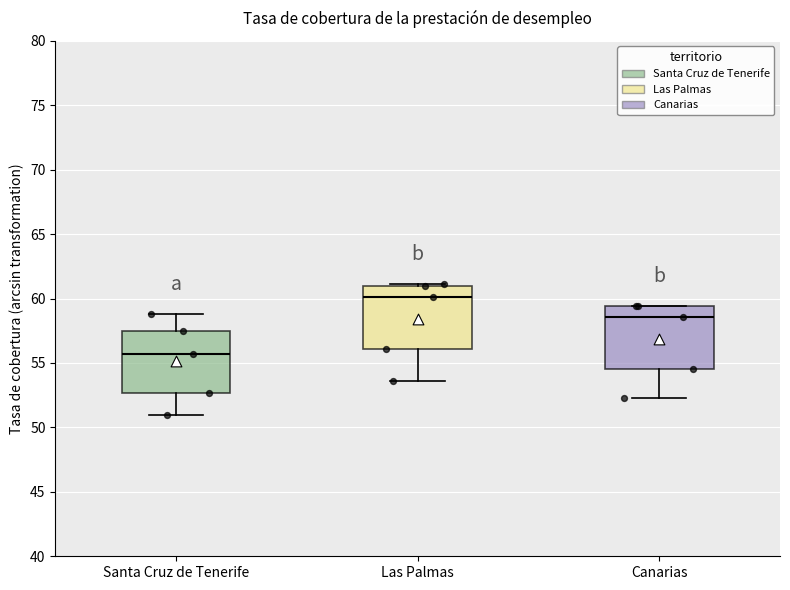

Which box has the highest median line?

Las Palmas